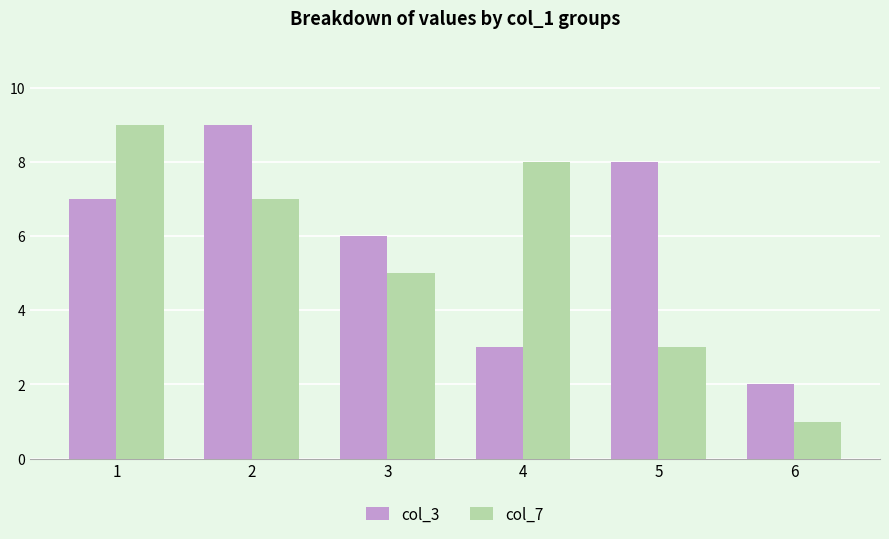

Reading left to right, list all the values displayed in this chart.

col_3: 7	9	6	3	8	2
col_7: 9	7	5	8	3	1